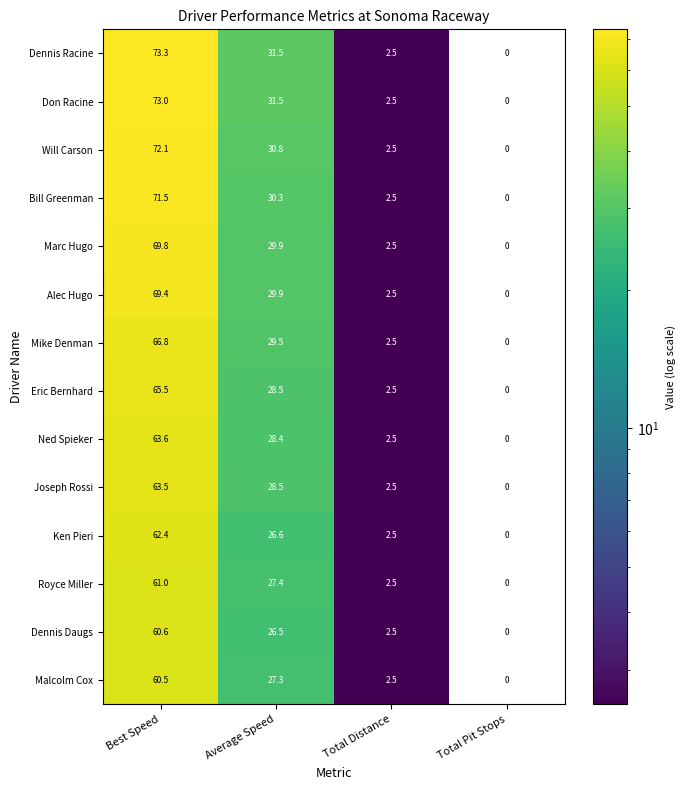

Where does the Marc Hugo series first go above 29?

Best Speed